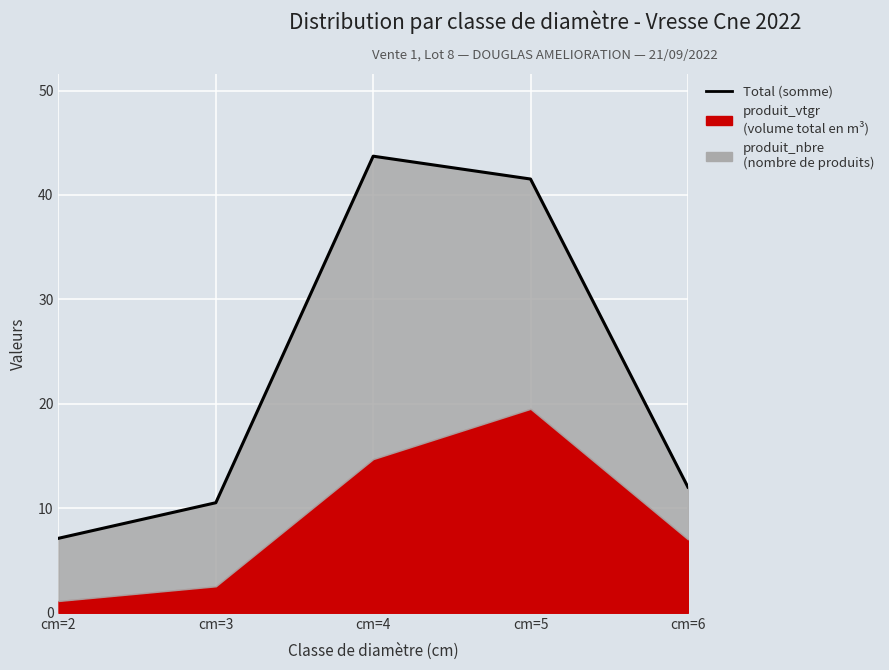

What is the difference between the values at cm=4 and cm=2?

36.6